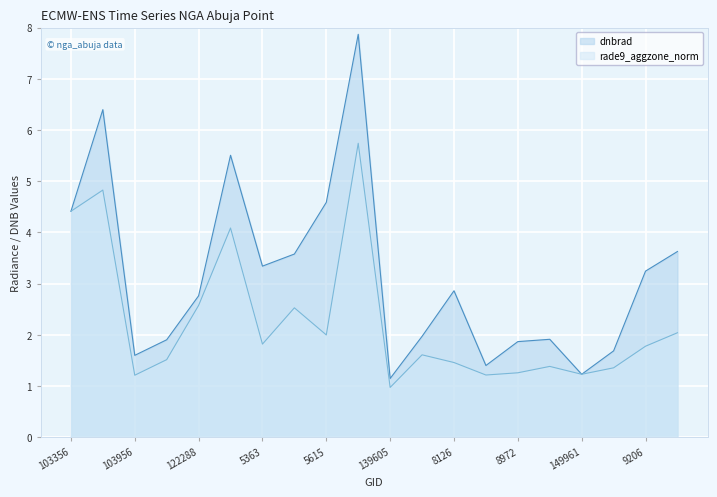

In dnbrad, how many points are higher than both neighbors (excluding endpoints)?

5